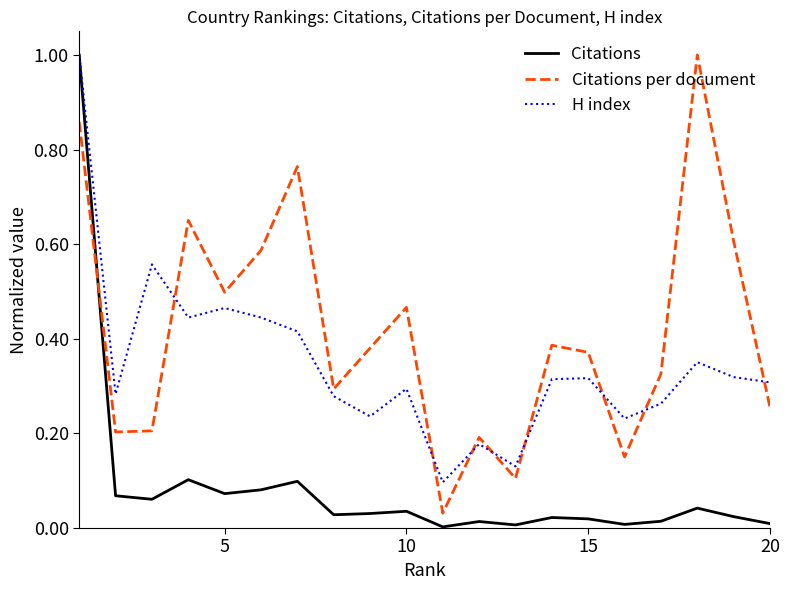

Does the chart display data point markers on the line(s)?

No